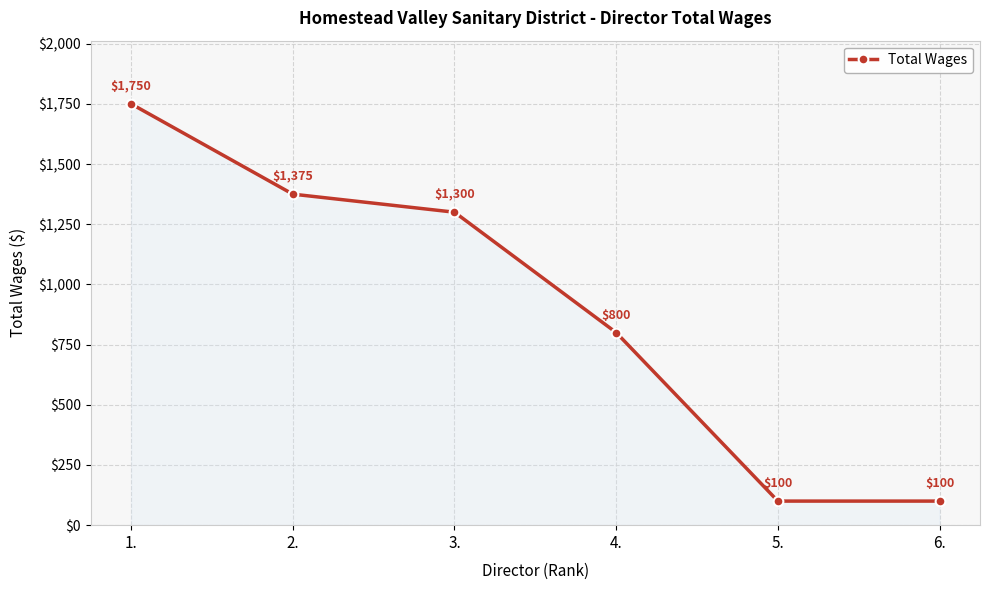

Reading left to right, what are all the values shown in this chart?

1.=1750	2.=1375	3.=1300	4.=800	5.=100	6.=100